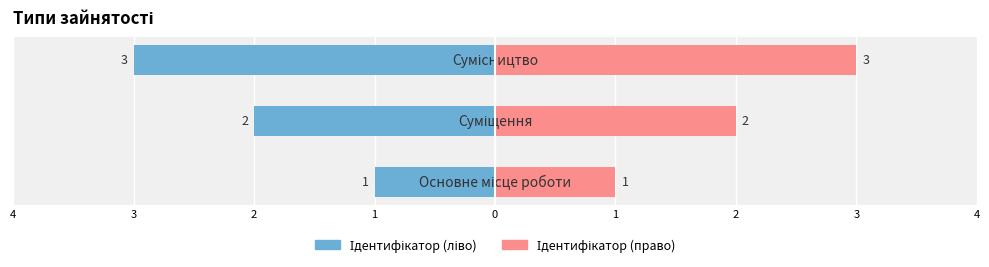

How many values in the Ідентифікатор (право) series are below 2?

1